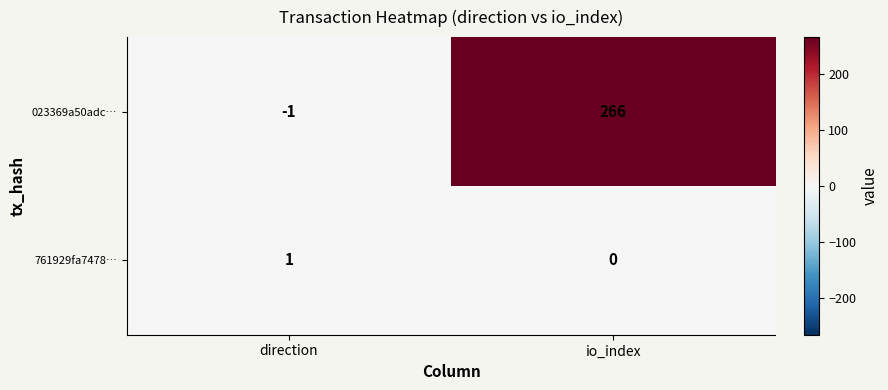

Rank the series by their average value, from lowest to highest.

761929fa7478…, 023369a50adc…